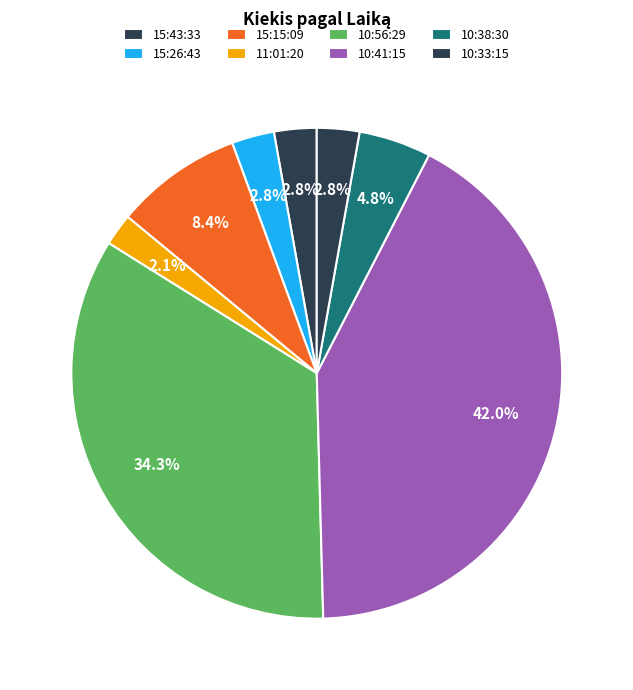

How many slices are in this pie chart?

8